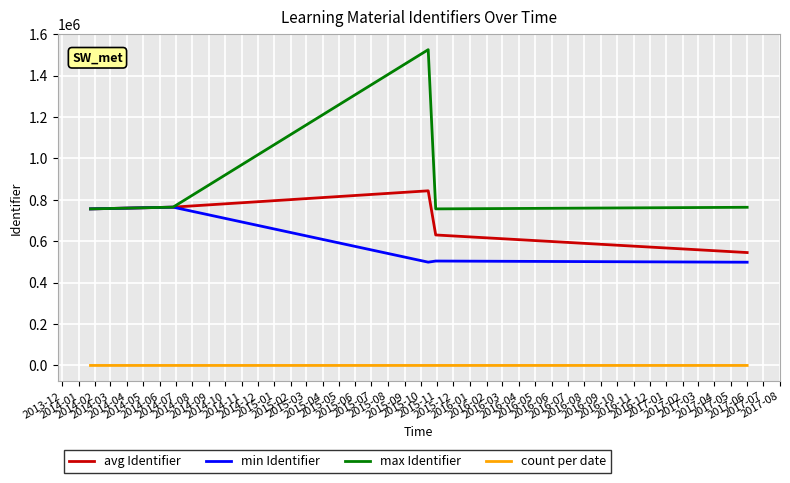

True or false: avg Identifier and count per date cross at least once.

False